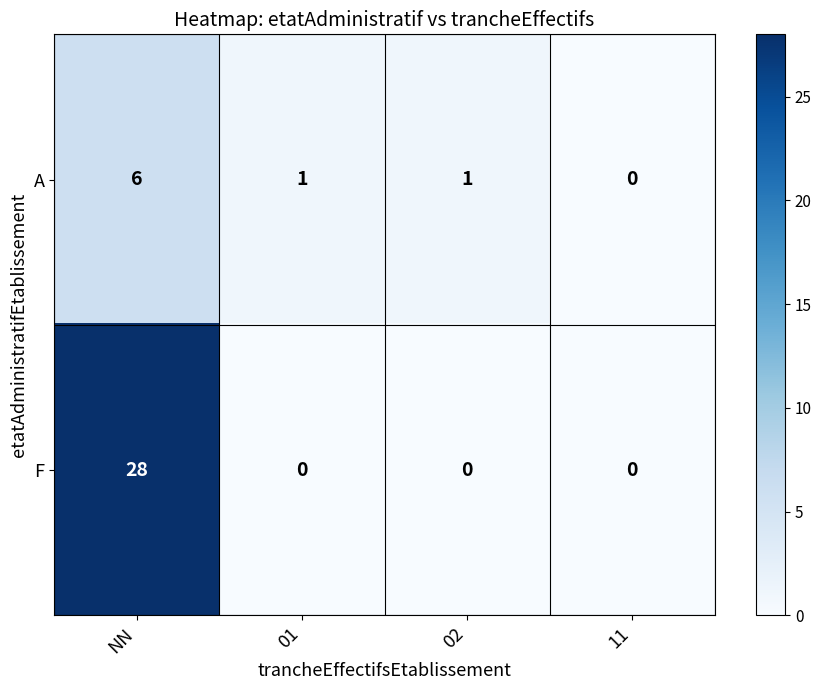

How many distinct data groups are displayed?

2